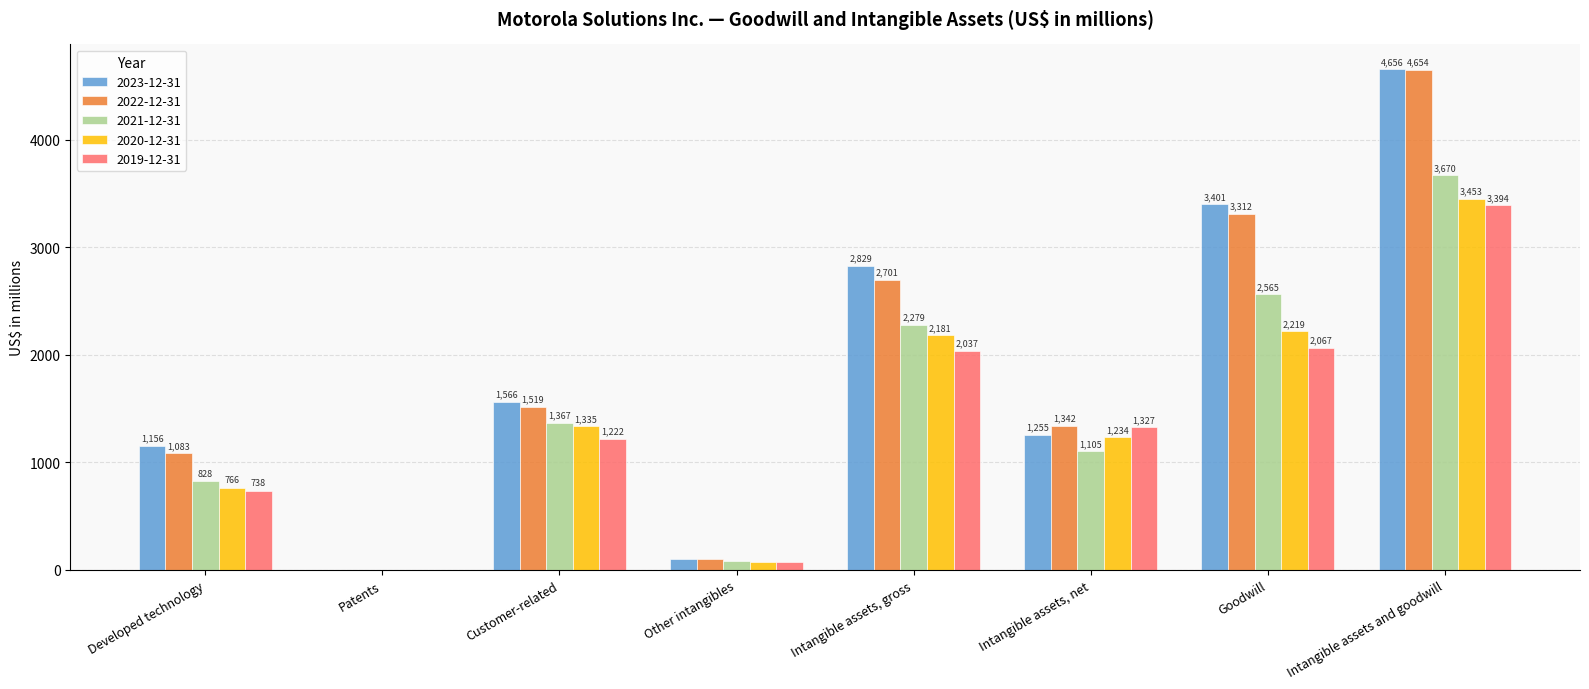

What is the average value of the 2023-12-31 series?

1871